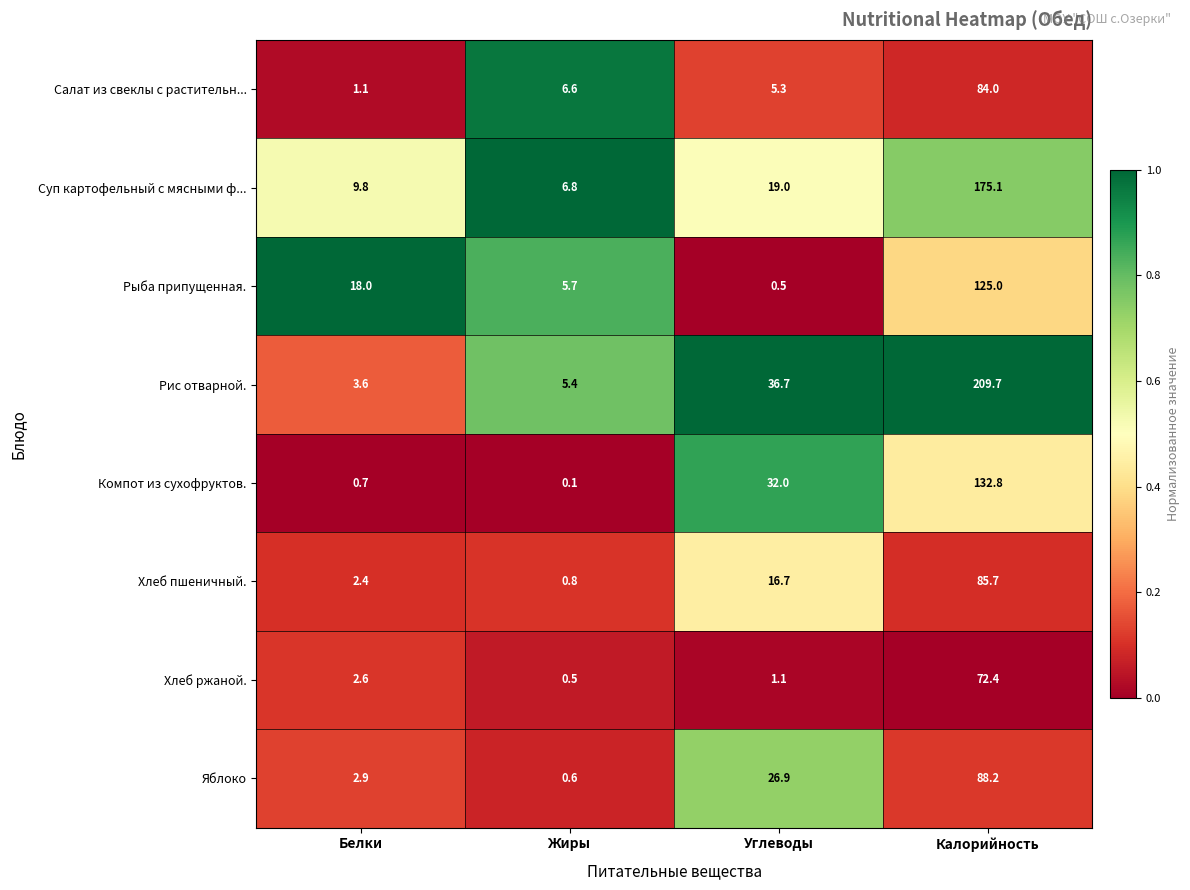

What is the total value across all series at Белки?

41.1